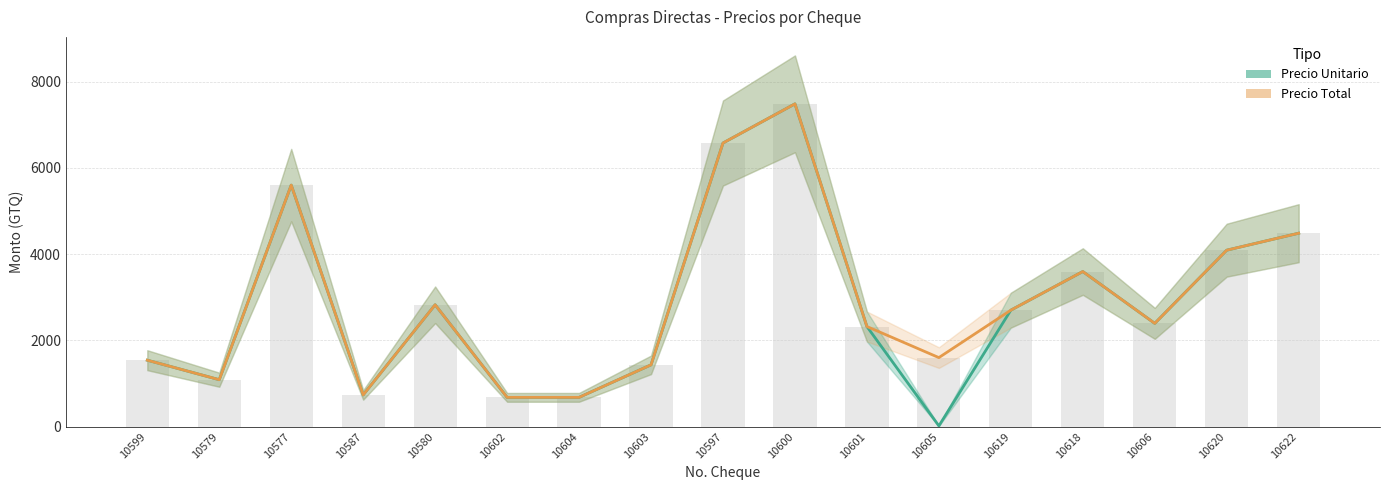

How many data points in Precio Total are above 2394?

8